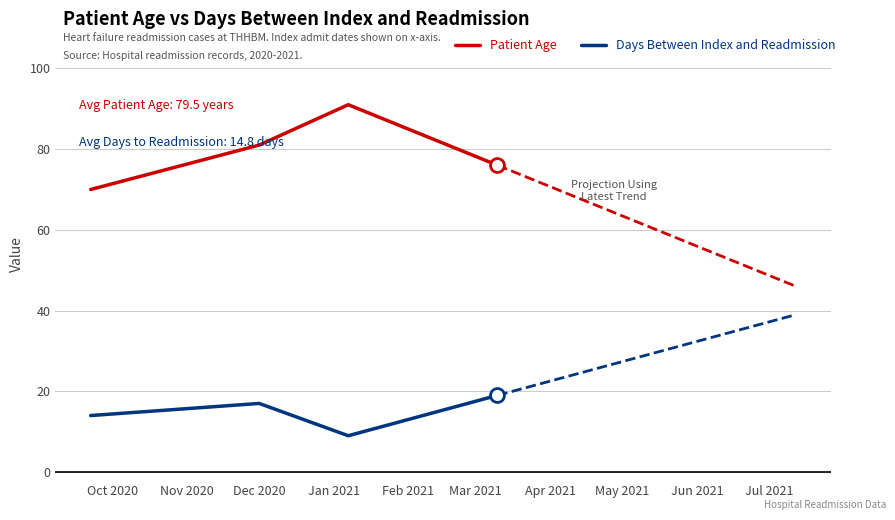

True or false: Days Between Index and Readmission and Patient Age intersect in this chart.

False